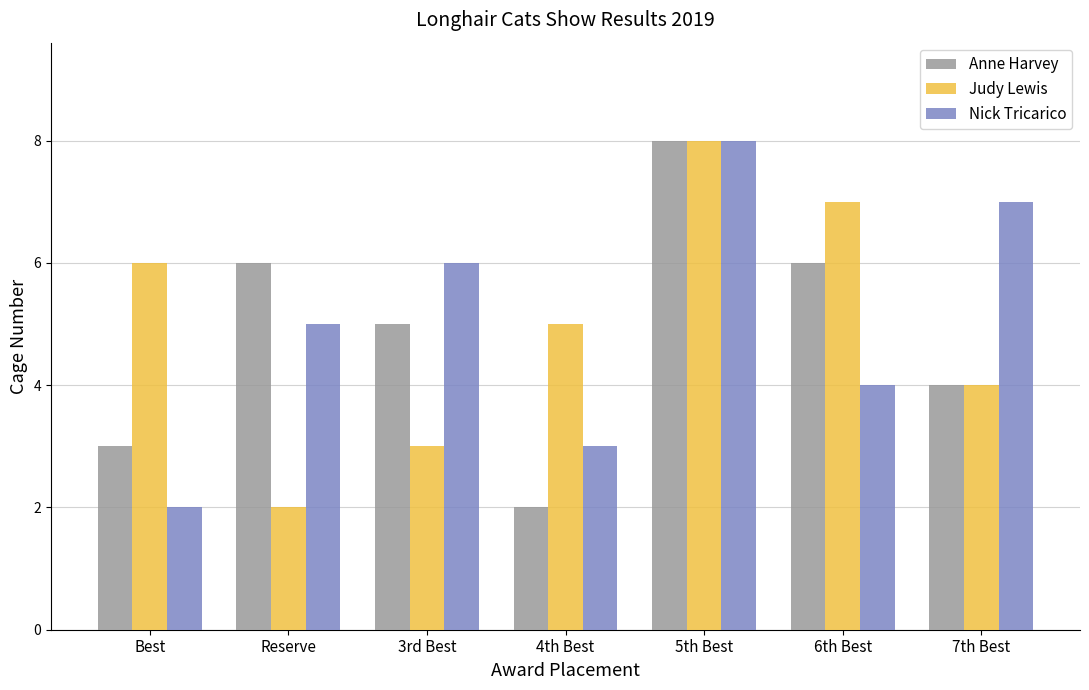

What is the approximate value of Judy Lewis at Reserve?

2